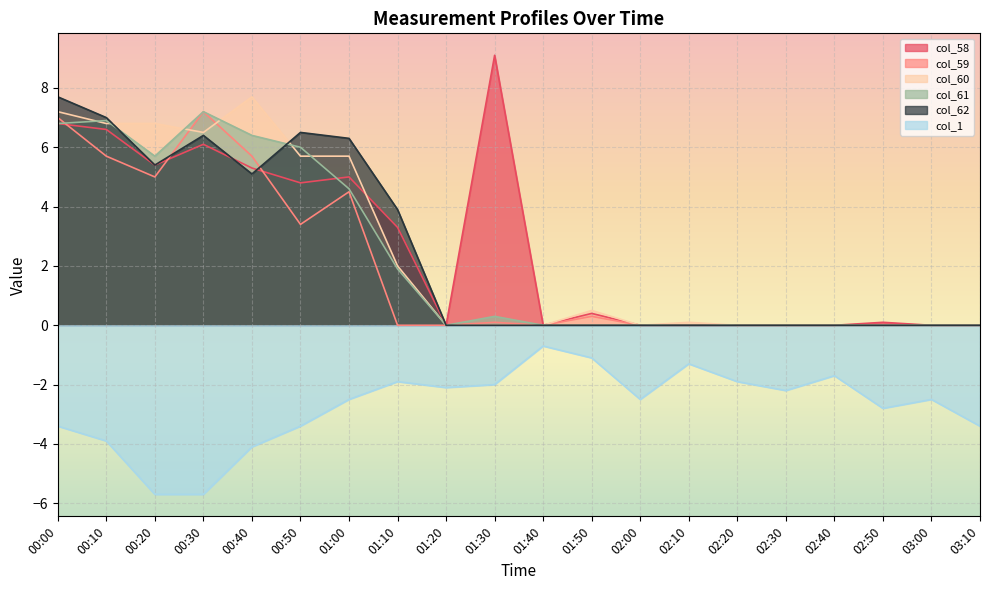

List the labels in order of col_58 value, smallest first.

01:20, 01:40, 02:00, 02:10, 02:20, 02:30, 02:40, 03:00, 03:10, 02:50, 01:50, 01:10, 00:50, 01:00, 00:40, 00:20, 00:30, 00:10, 00:00, 01:30